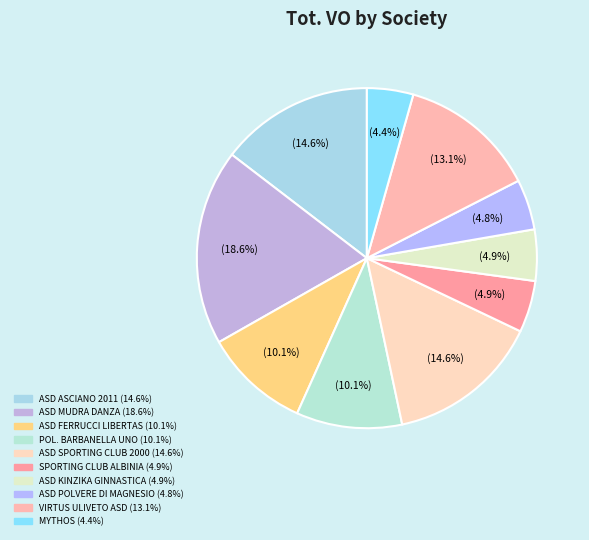

How many segments does this pie chart have?

10